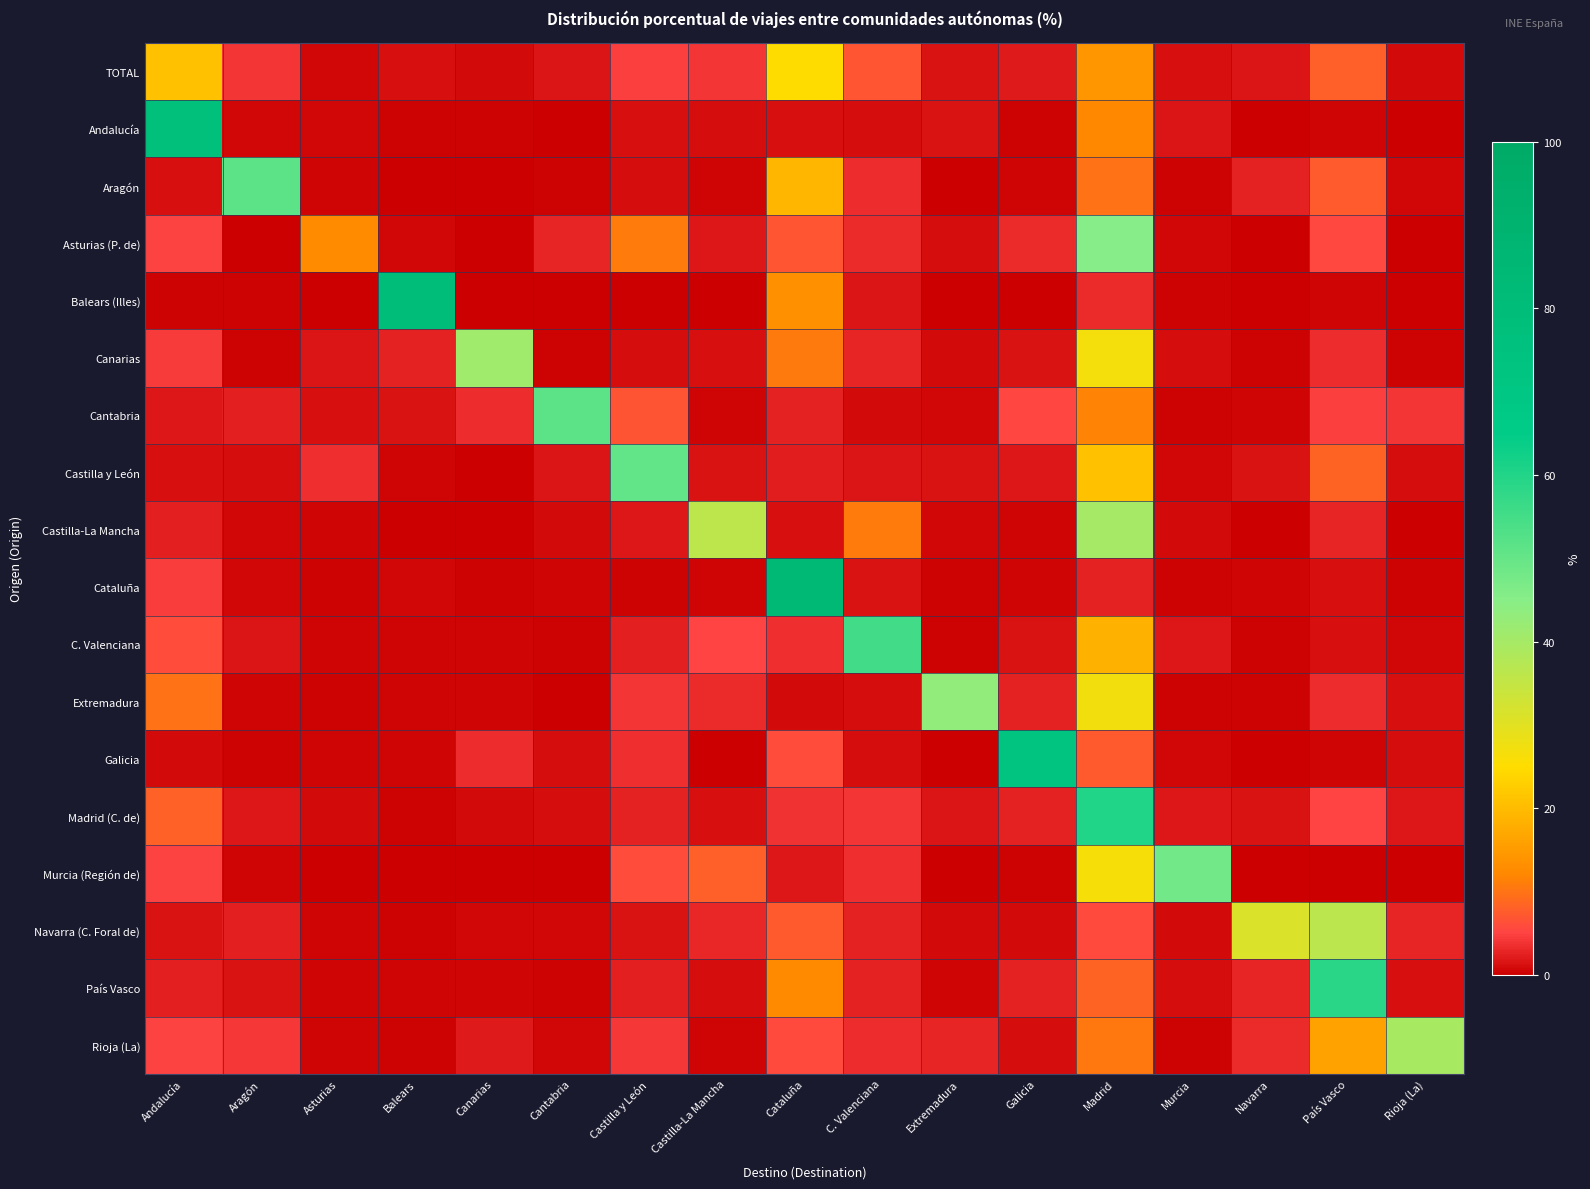

Which has a higher value, Canarias or Madrid?

Madrid